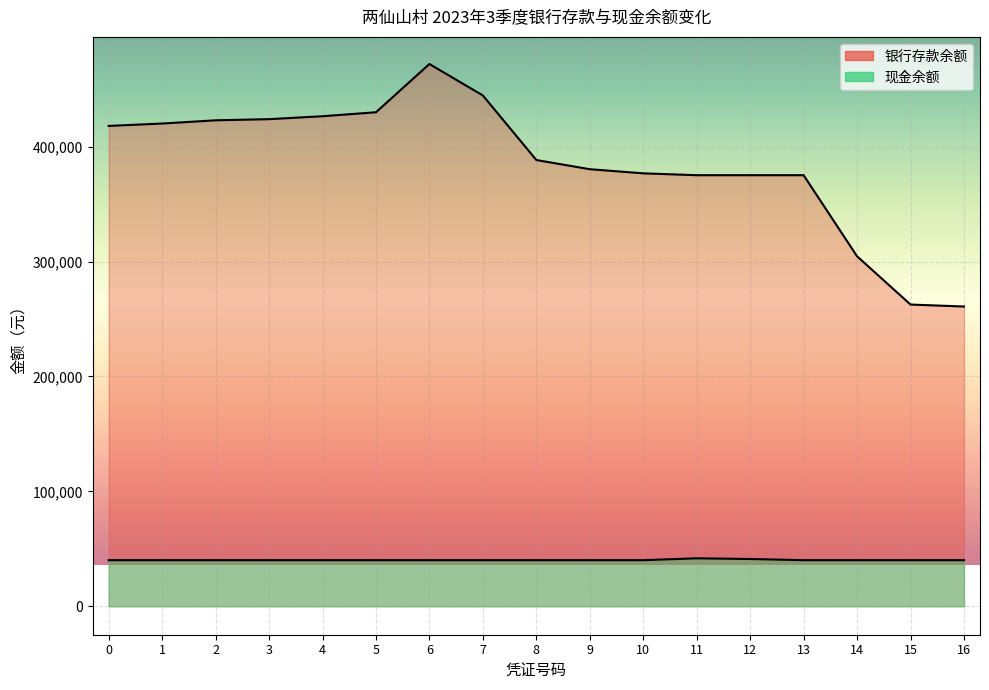

What is the spread (max minus min) of values at 14?

264534.9